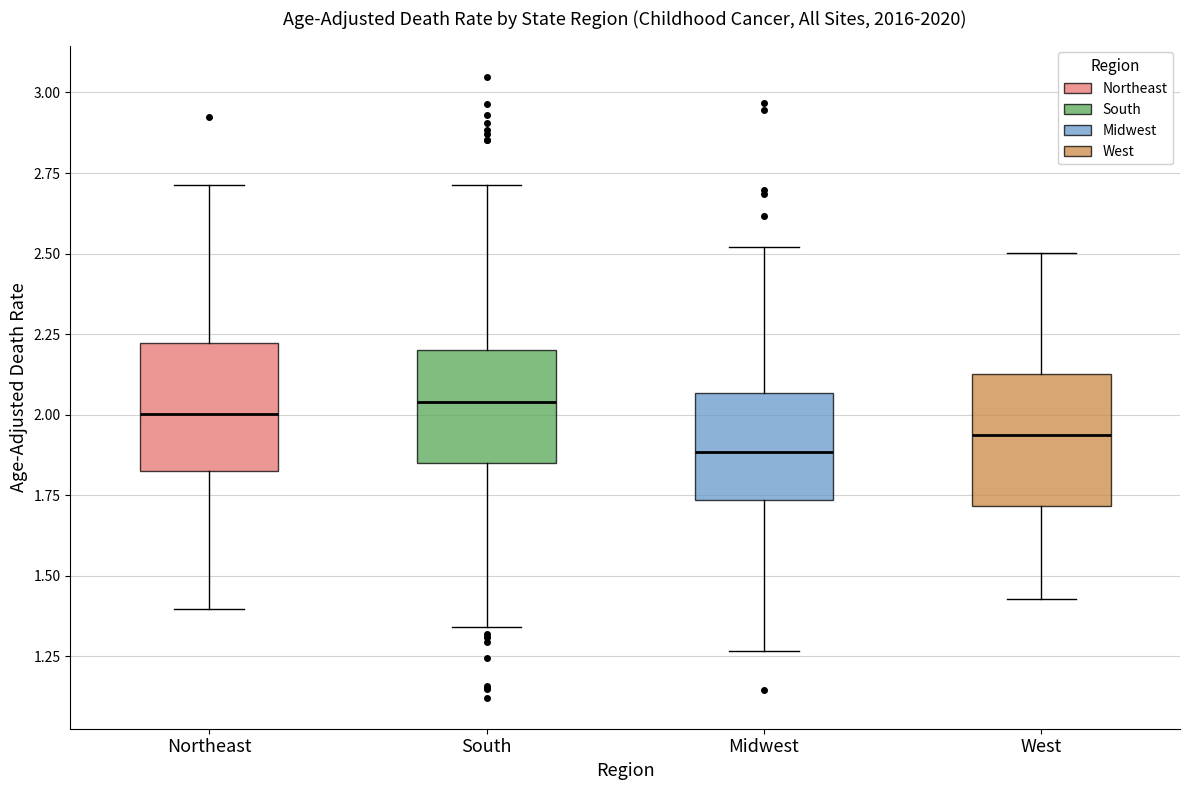

Reading left to right, transcribe this box plot: for each box, give where its median line is, the range the box spans, and where its two whiskers end, as read against the y-axis. The values are not printed on the chart, so give them approximately, as read against the axis.

Northeast: median 2.00, box 1.85 to 2.20, whiskers 1.40 to 2.70
South: median 2.05, box 1.85 to 2.20, whiskers 1.35 to 2.70
Midwest: median 1.90, box 1.75 to 2.05, whiskers 1.25 to 2.50
West: median 1.95, box 1.70 to 2.15, whiskers 1.45 to 2.50